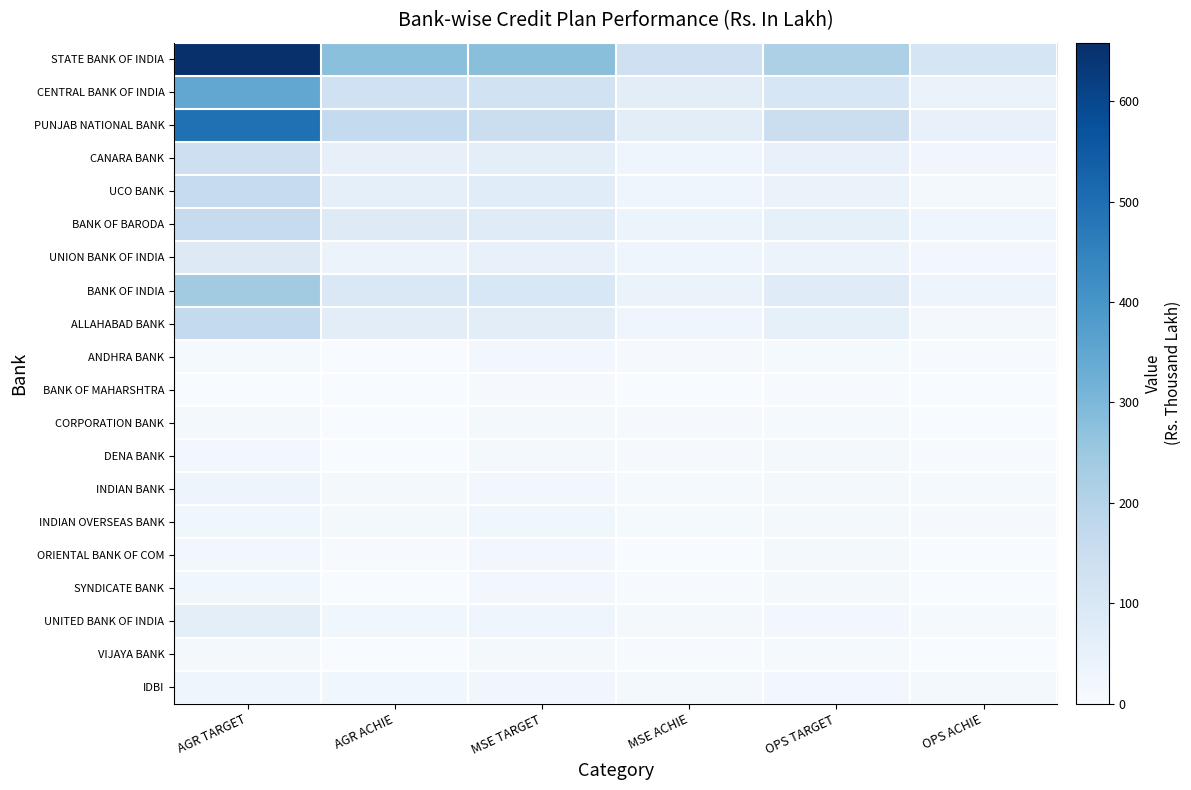

At how many categories does at least one series exceed 185?

4